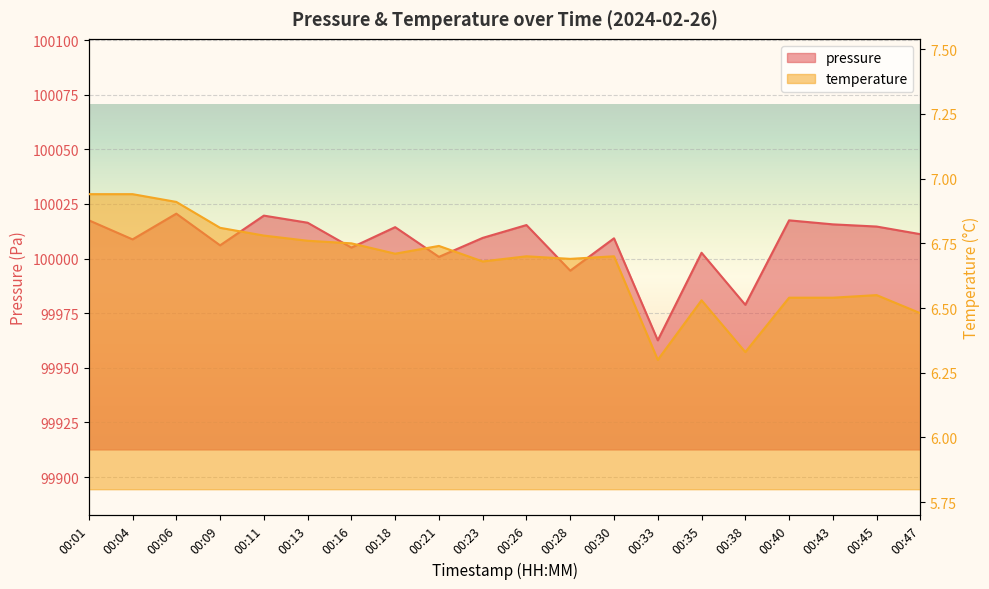

What is the difference between the highest and lowest values at 00:21?

99994.0